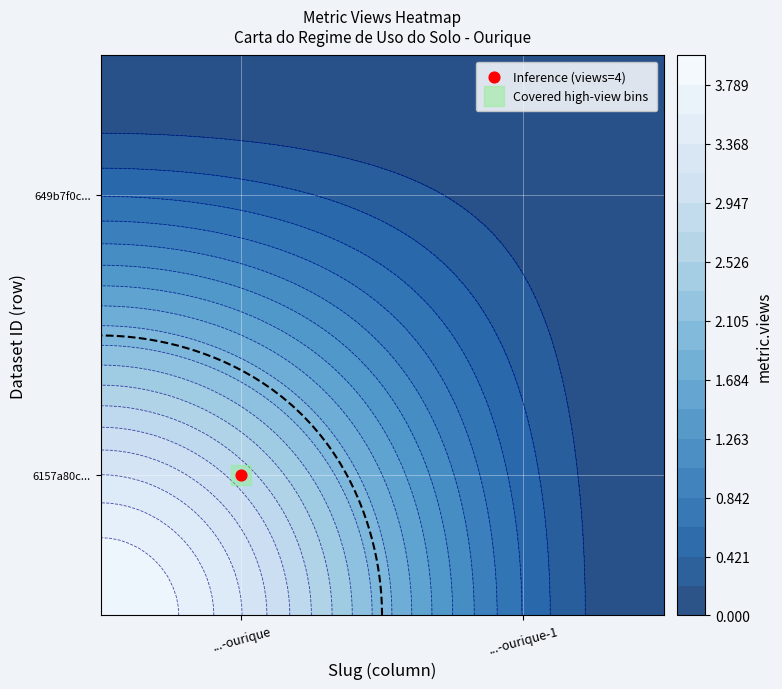

What is the sum of the values at 6157a80c0781900694c0637f and 649b7f0c078190f89ae77189?

4